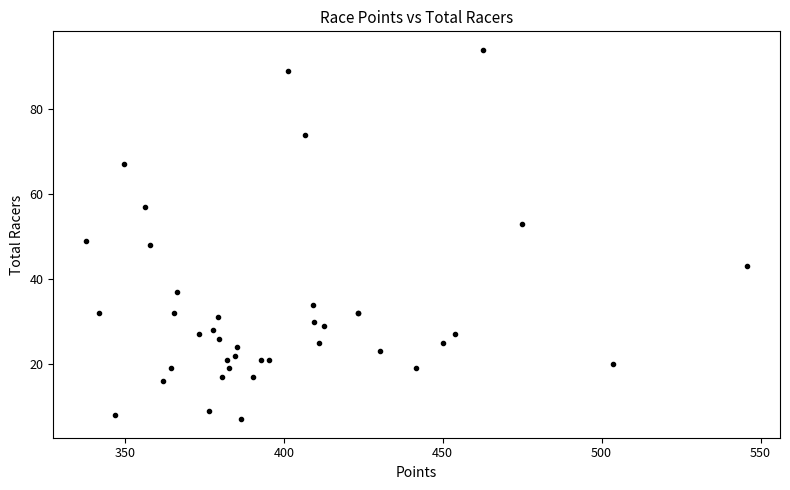

What Y value in the scatter plot is closest to 50?

49